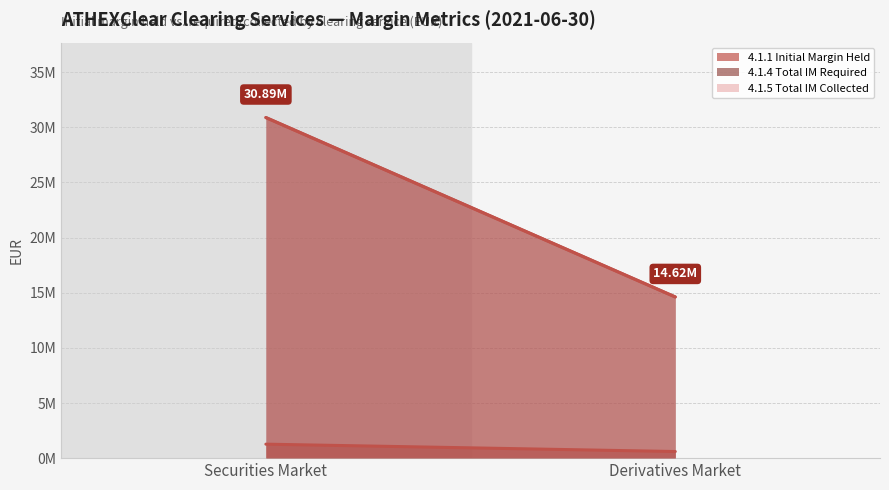

Does the chart have visible grid lines?

Yes